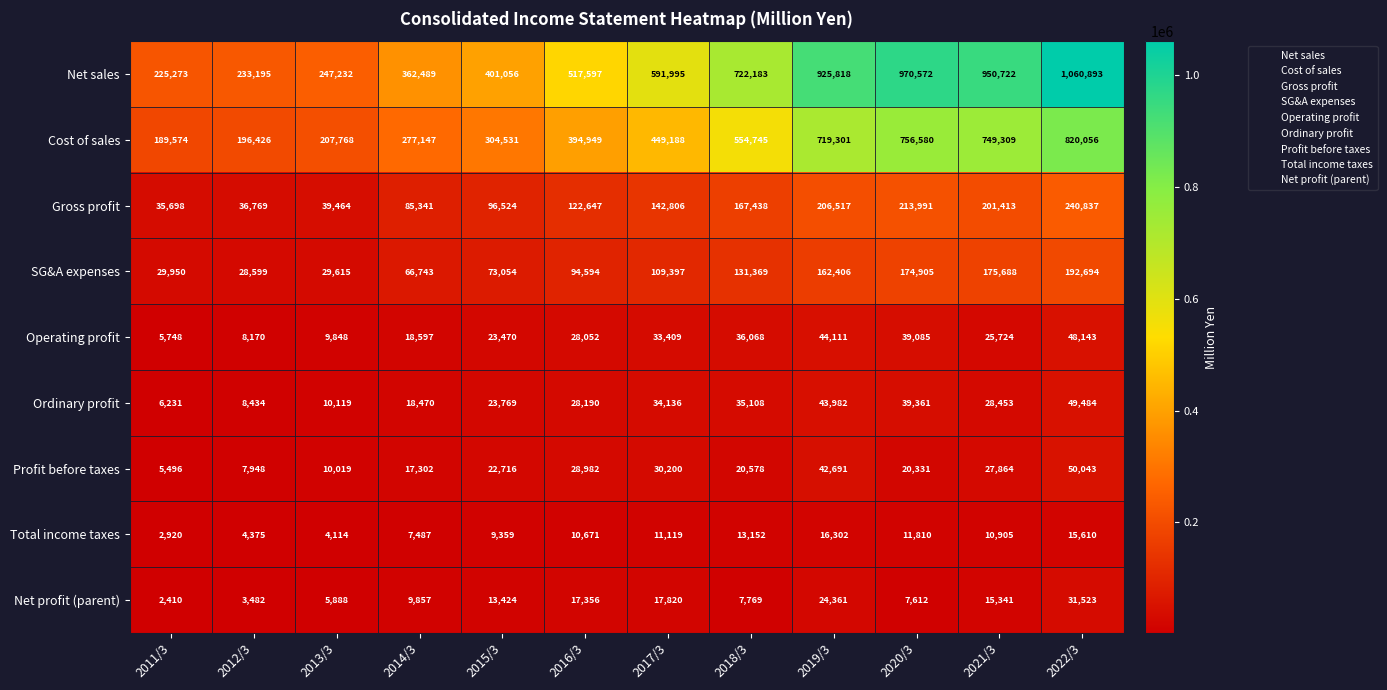

How many series are shown in this chart?

9